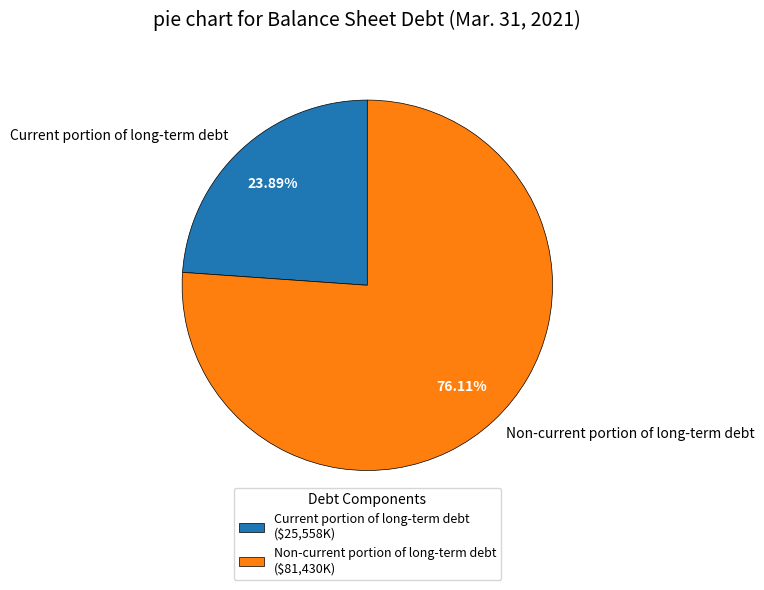

To the nearest percent, what percentage of the pie is Non-current portion of long-term debt?

76%